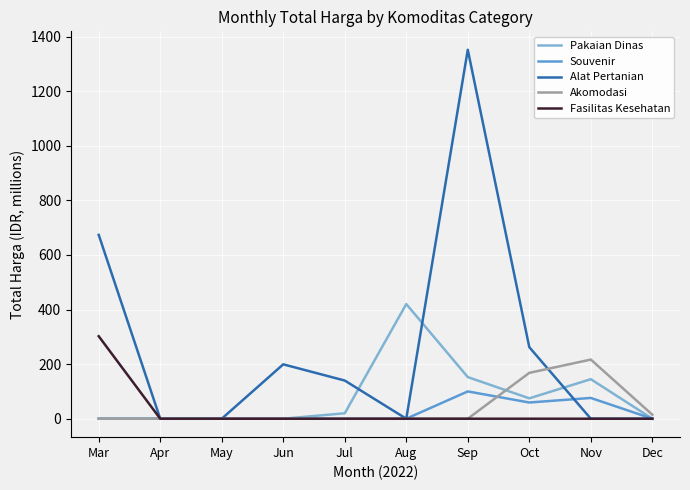

Does the chart have visible grid lines?

Yes